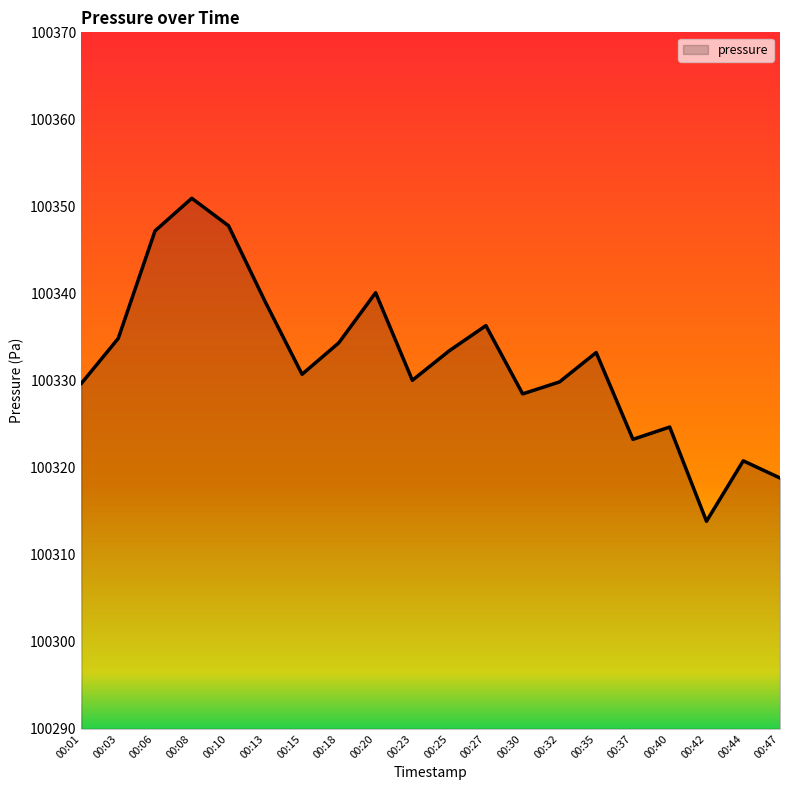

How many interior local peaks (higher than both neighbors) does the data have?

6